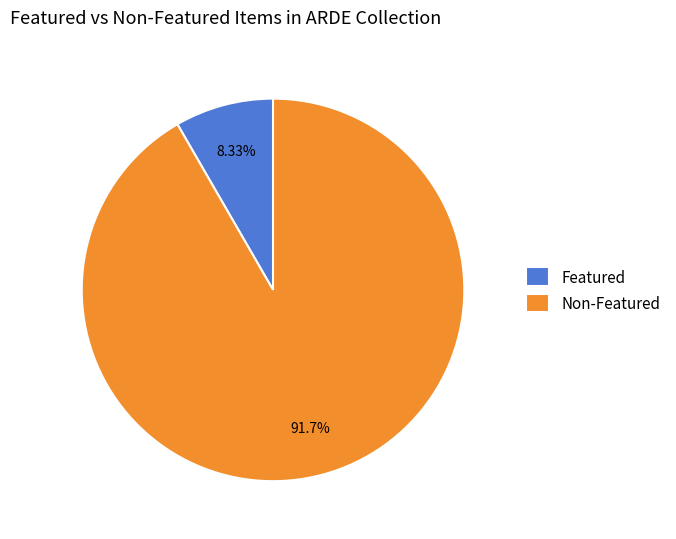

Rank the categories by value from highest to lowest.

Non-Featured, Featured